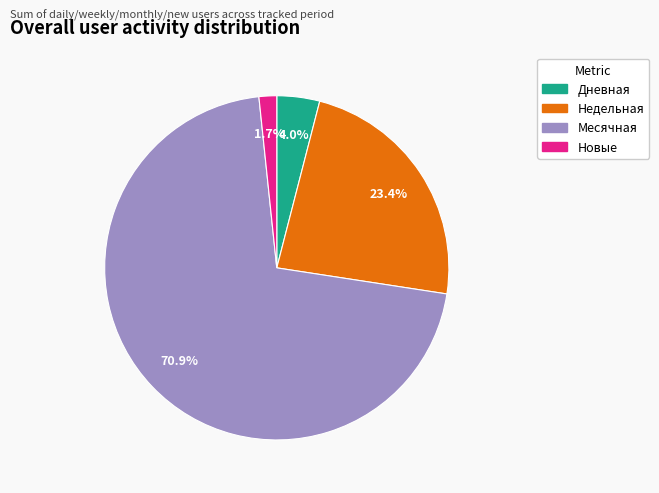

Is there any slice that represents more than half of the pie?

Yes